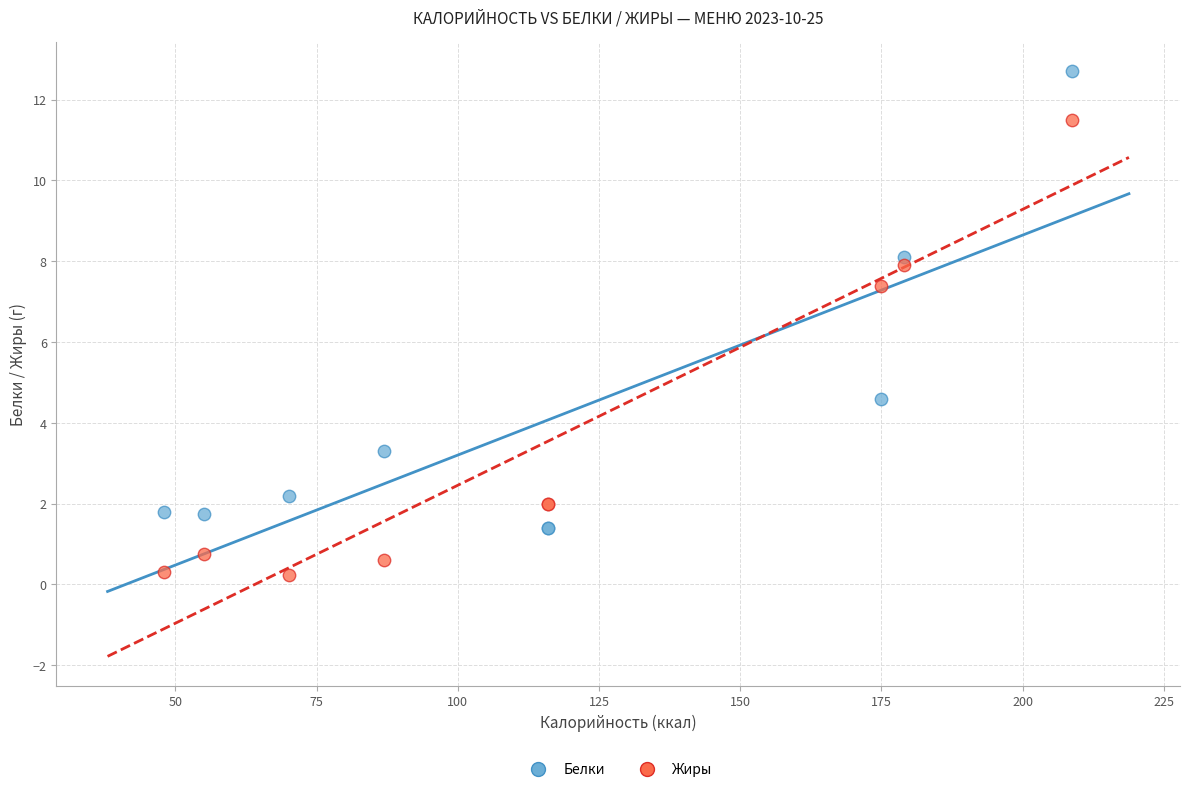

In the Белки series, what Y value is closest to 7?

8.1